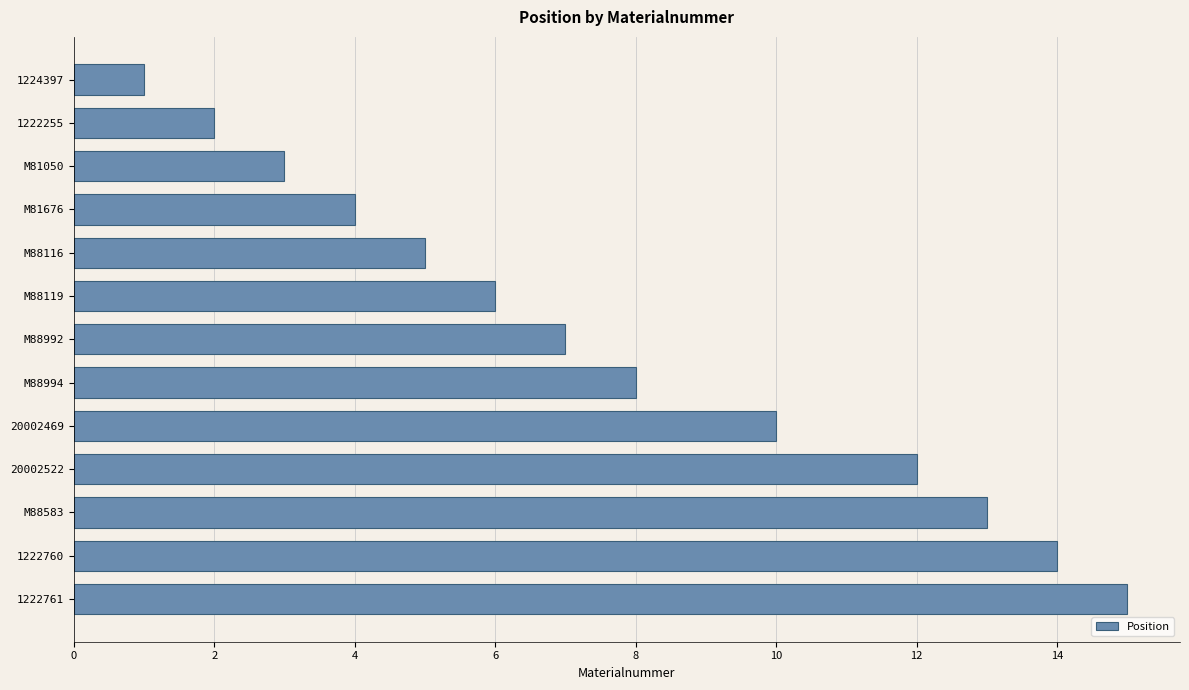

Reading top to bottom, extract all data points from this chart.

1224397=1	1222255=2	M81050=3	M81676=4	M88116=5	M88119=6	M88992=7	M88994=8	20002469=10	20002522=12	M88583=13	1222760=14	1222761=15